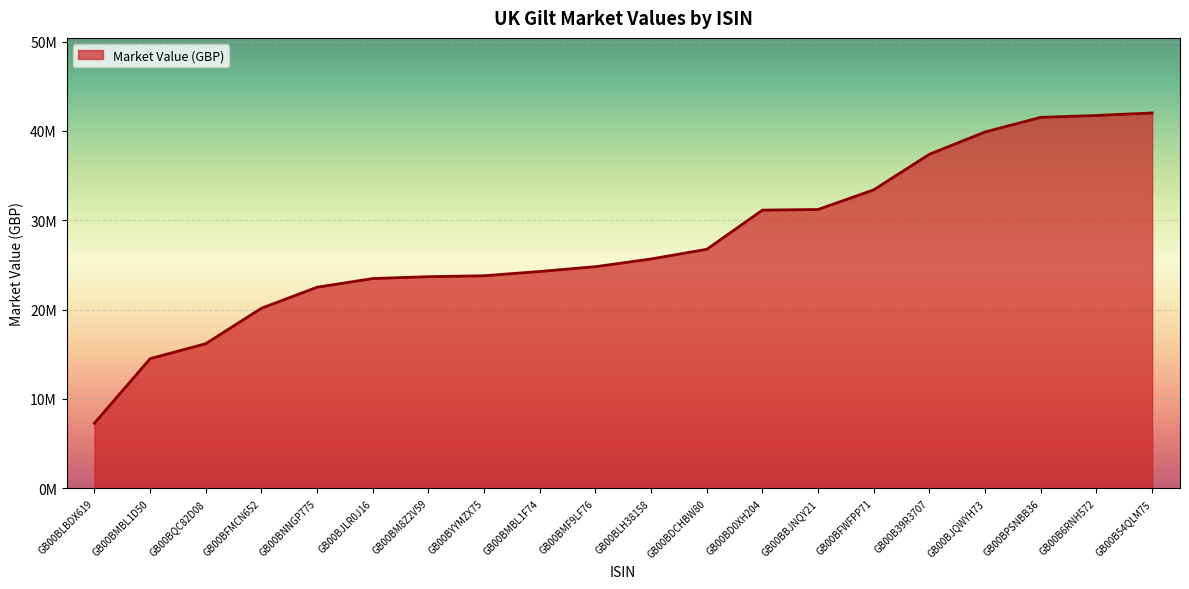

Rank the categories by value from lowest to highest.

GB00BLBDX619, GB00BMBL1D50, GB00BQC82D08, GB00BFMCN652, GB00BNNGP775, GB00BJLR0J16, GB00BM8Z2V59, GB00BYYMZX75, GB00BMBL1F74, GB00BMF9LF76, GB00BLH38158, GB00BDCHBW80, GB00BD0XH204, GB00BBJNQY21, GB00BFWFPP71, GB00B39R3707, GB00BJQWYH73, GB00BPSNBB36, GB00B6RNH572, GB00B54QLM75